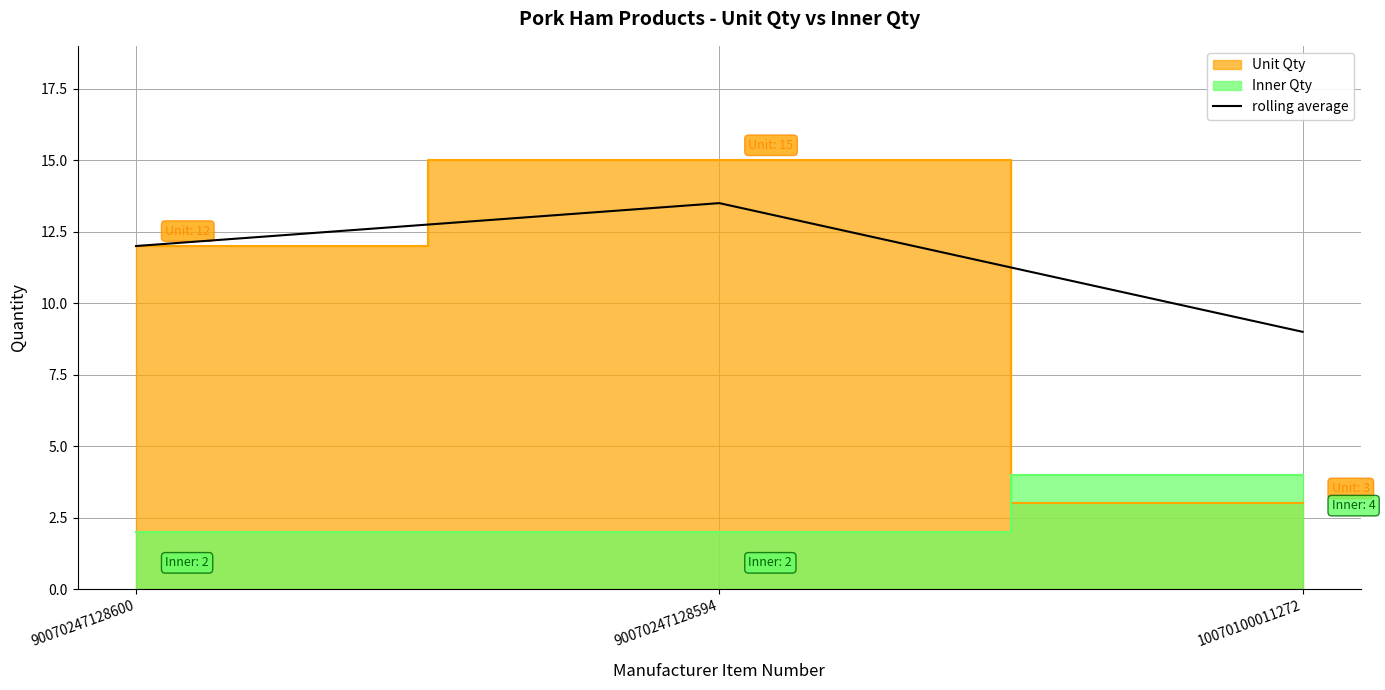

Rank the categories by value from lowest to highest.

10070100011272, 90070247128600, 90070247128594